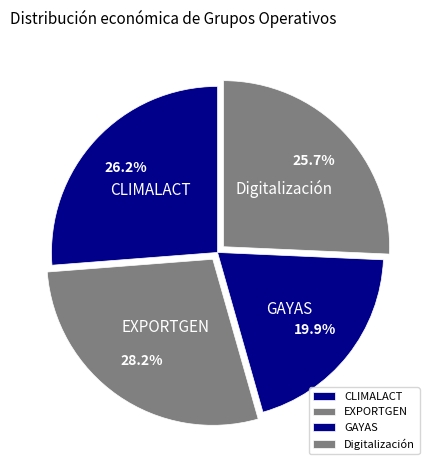

Which category has the smallest portion of the pie?

GAYAS